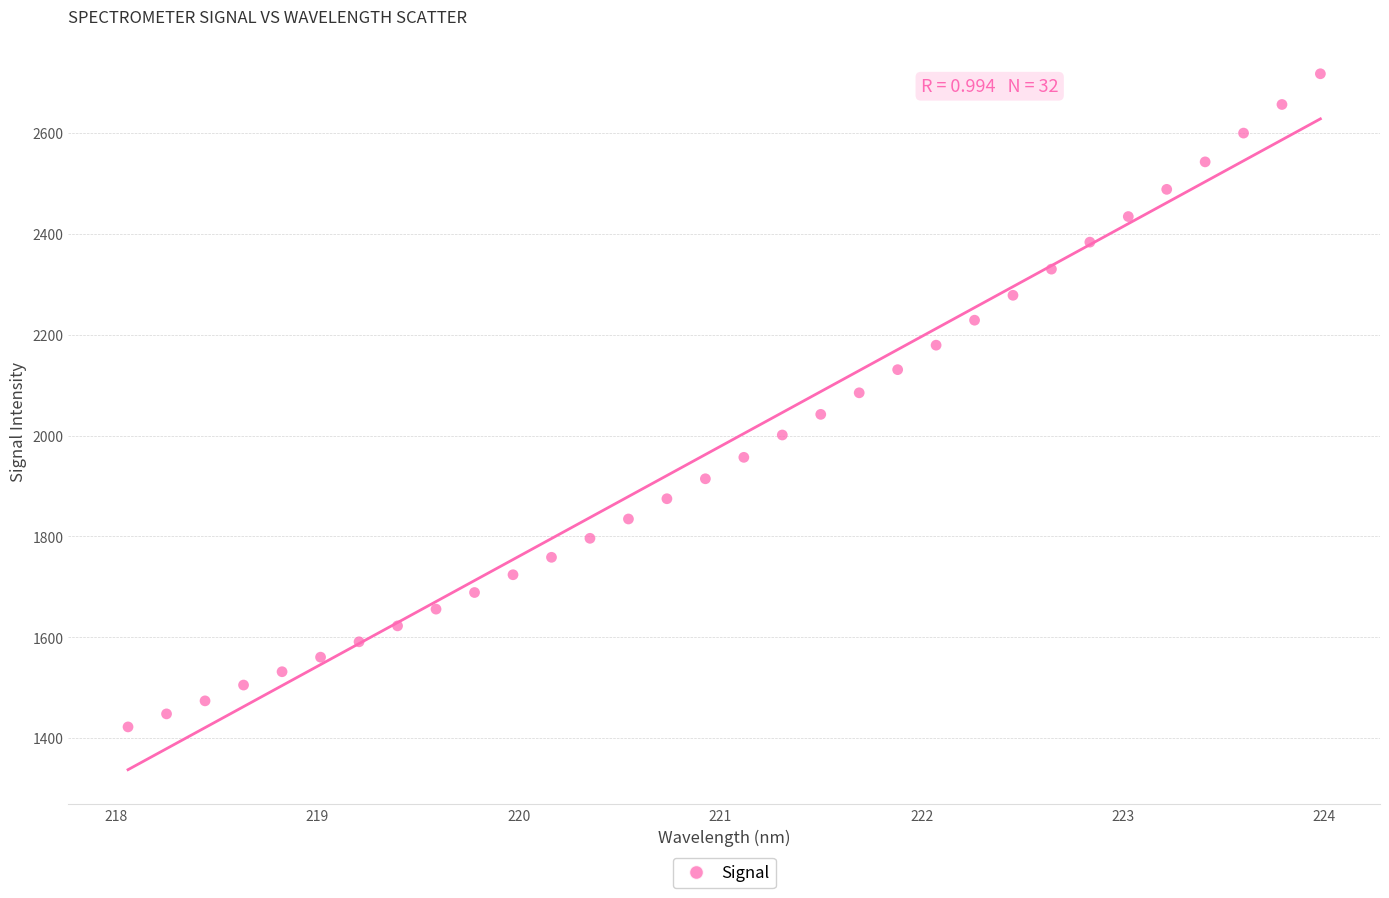

What is the range of X values (max minus min)?

5.9